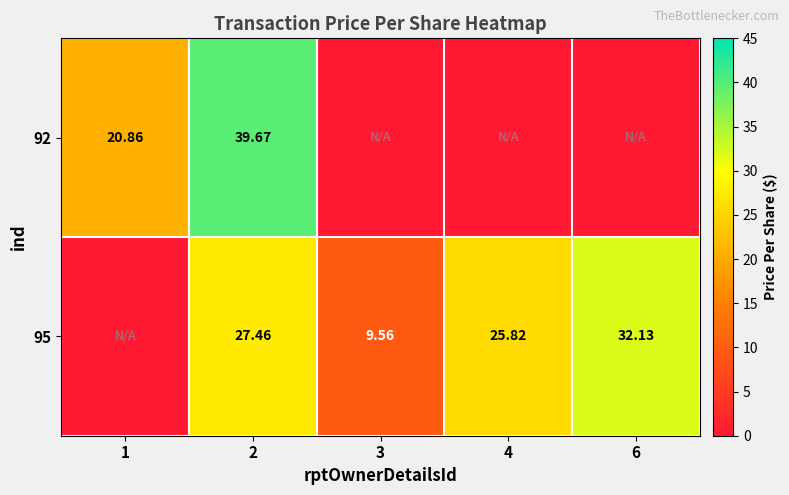

Read the 95 value at 4.

25.8